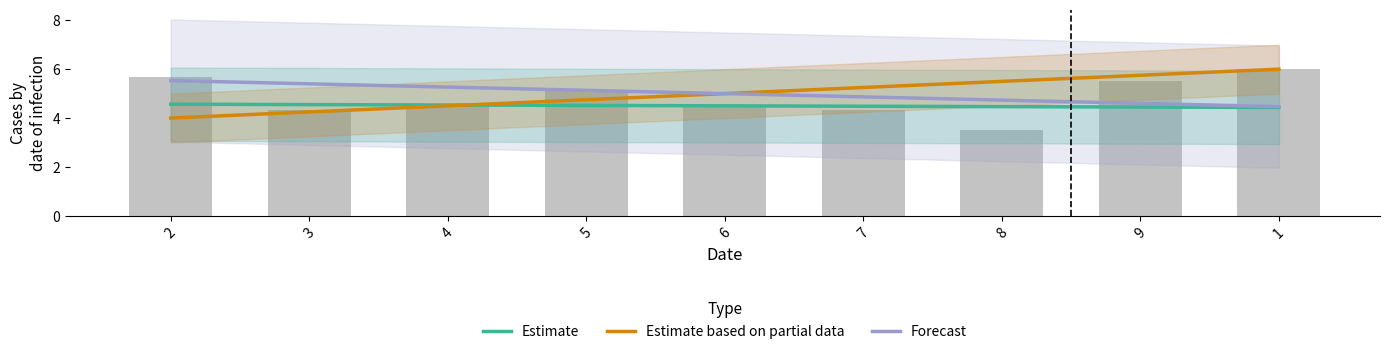

The value of Forecast at 8 is 3.2. True or false?

False